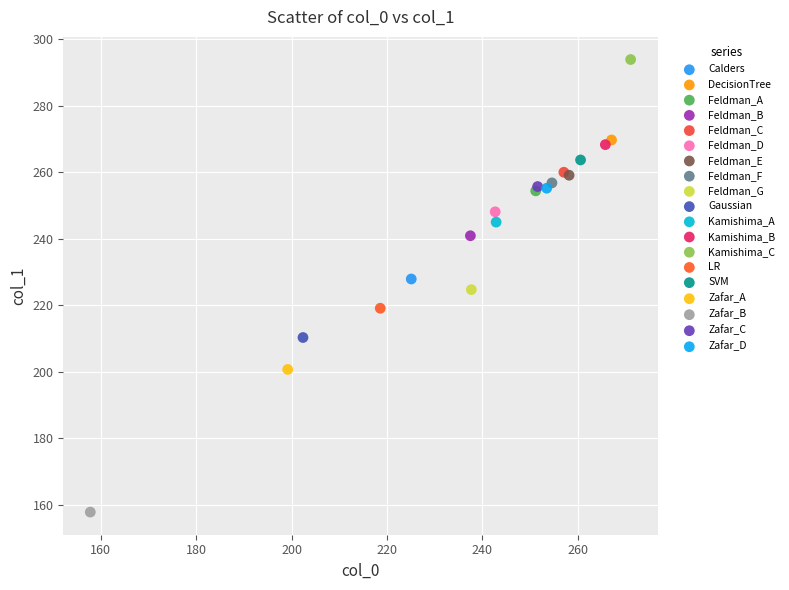

Which series contains the lowest Y value?

Zafar_B